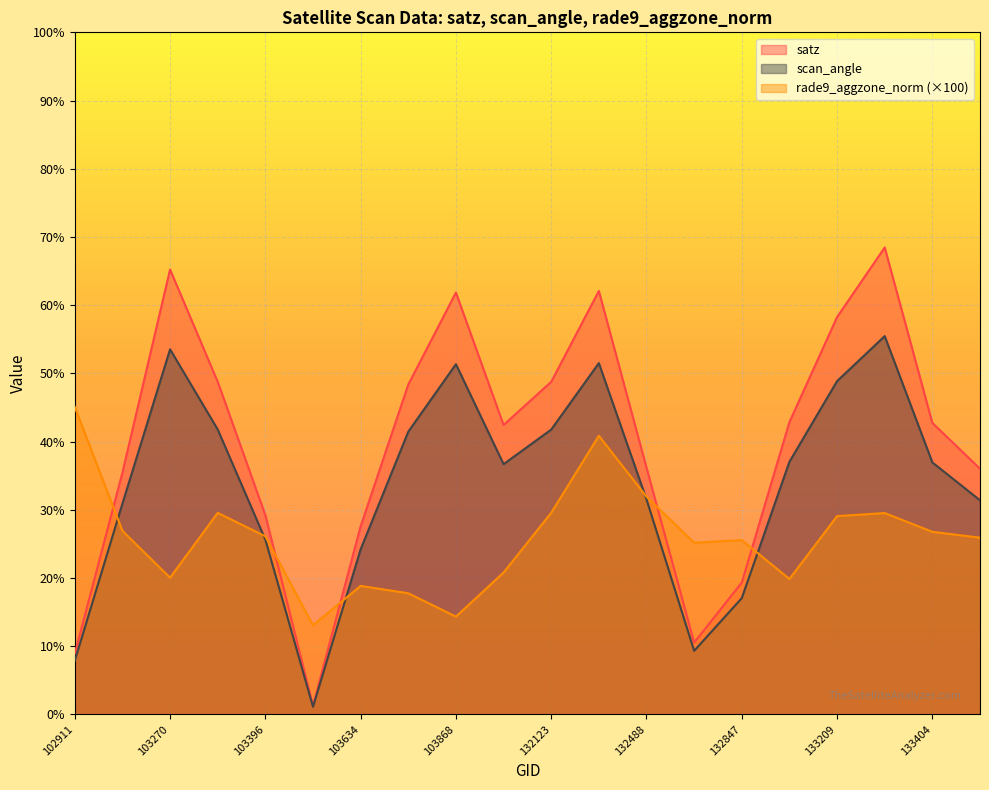

Where is the first local minimum for satz?

103515